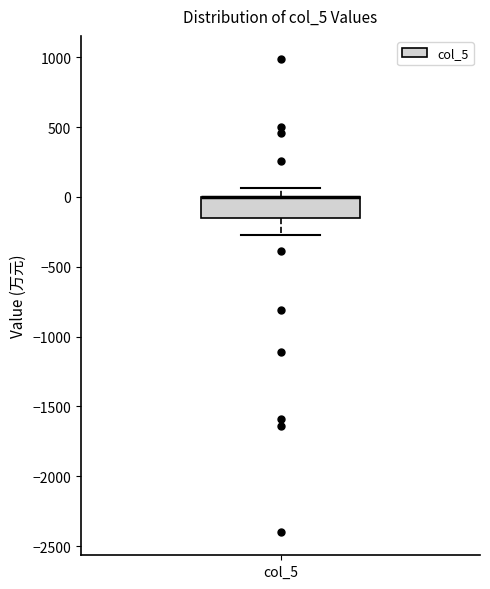

Where is the upper edge of the box for col_5 on the y-axis? The values are not printed on the chart, so give them approximately, as read against the axis.

0